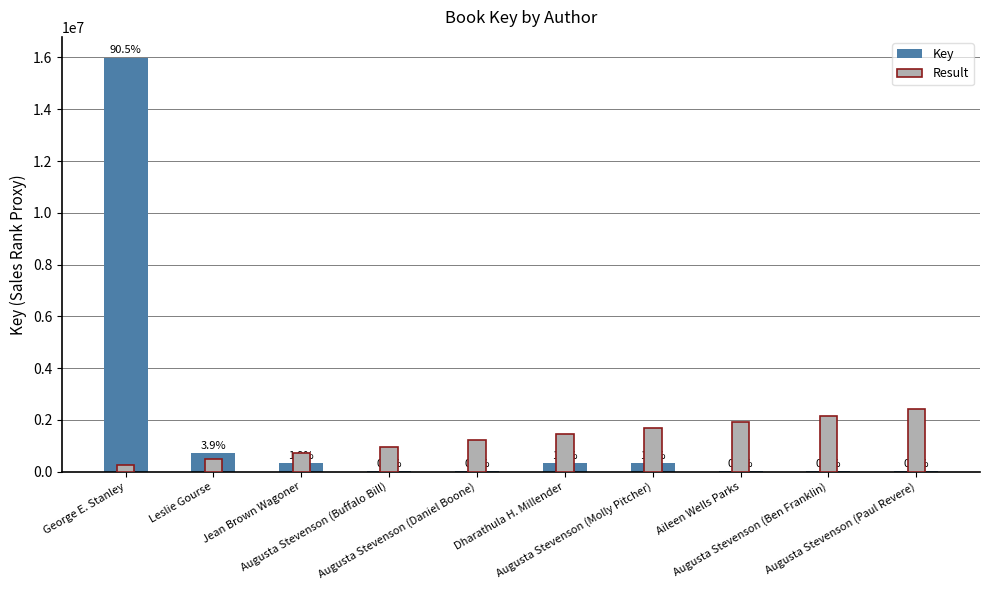

Reading left to right, what are all the values shown in this chart?

Key: 15996633.0	697436.0	335088.0	5075.0	5059.0	311264.0	311301.0	6570.0	6559.0	6568.0
Result: 239949.5	479899.0	719848.5	959798.0	1199747.5	1439697.0	1679646.5	1919596.0	2159545.5	2399495.0